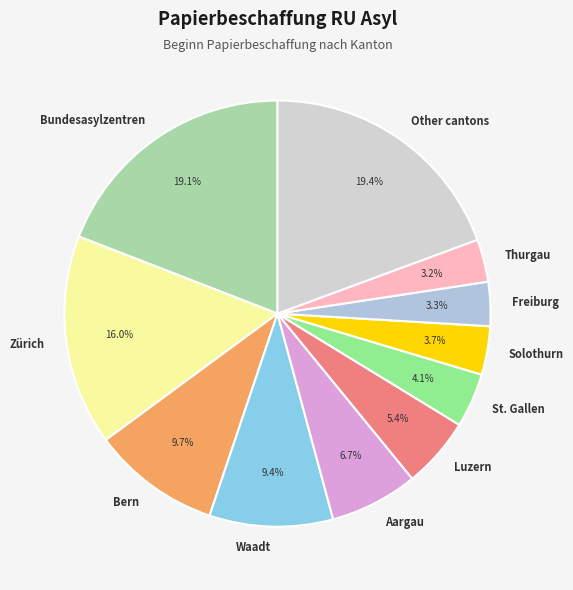

Approximately how many times larger is the value at Waadt compared to Aargau?

1.4